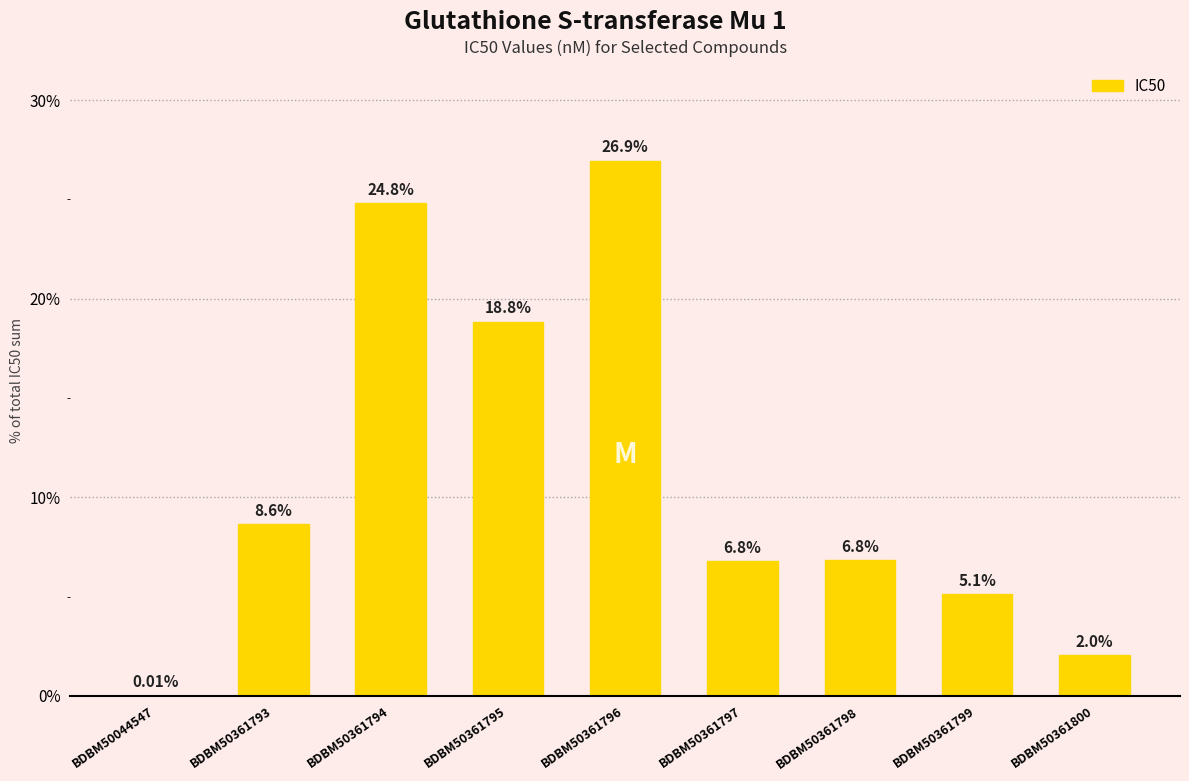

Between BDBM50361800 and BDBM50361796, which is larger?

BDBM50361796